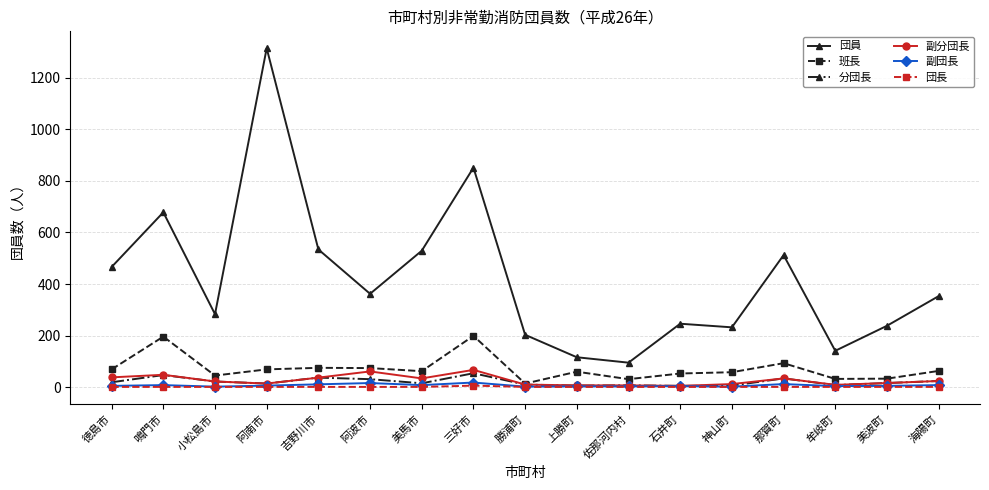

What is the smallest value displayed?

1